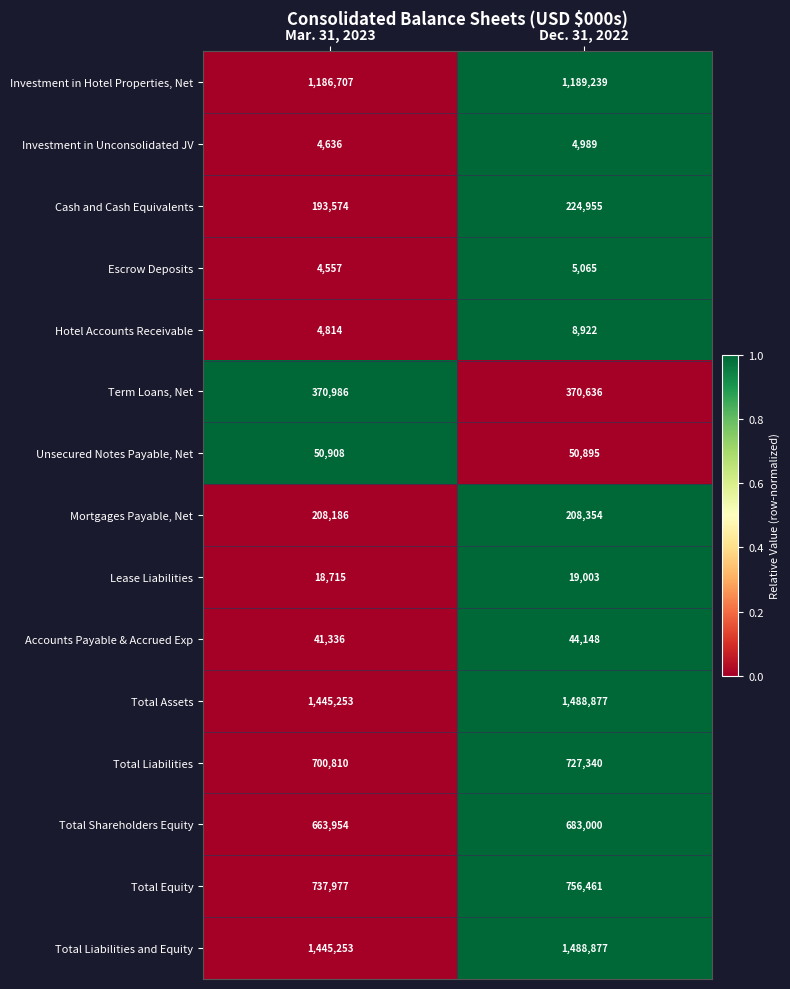

Reading left to right, extract all data points from this chart.

Investment in Hotel Properties, Net: 1186707	1189239
Investment in Unconsolidated JV: 4636	4989
Cash and Cash Equivalents: 193574	224955
Escrow Deposits: 4557	5065
Hotel Accounts Receivable: 4814	8922
Term Loans, Net: 370986	370636
Unsecured Notes Payable, Net: 50908	50895
Mortgages Payable, Net: 208186	208354
Lease Liabilities: 18715	19003
Accounts Payable & Accrued Exp: 41336	44148
Total Assets: 1445253	1488877
Total Liabilities: 700810	727340
Total Shareholders Equity: 663954	683000
Total Equity: 737977	756461
Total Liabilities and Equity: 1445253	1488877